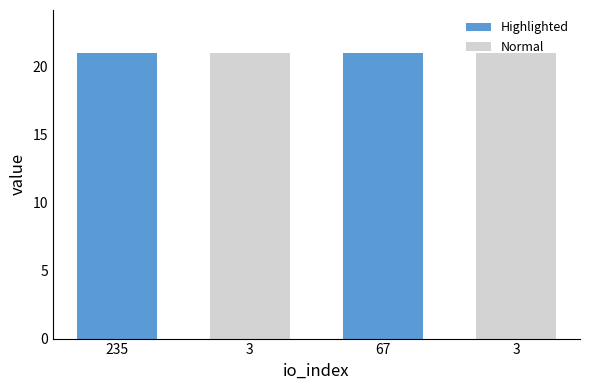

What is the maximum value for Highlighted?

21.0